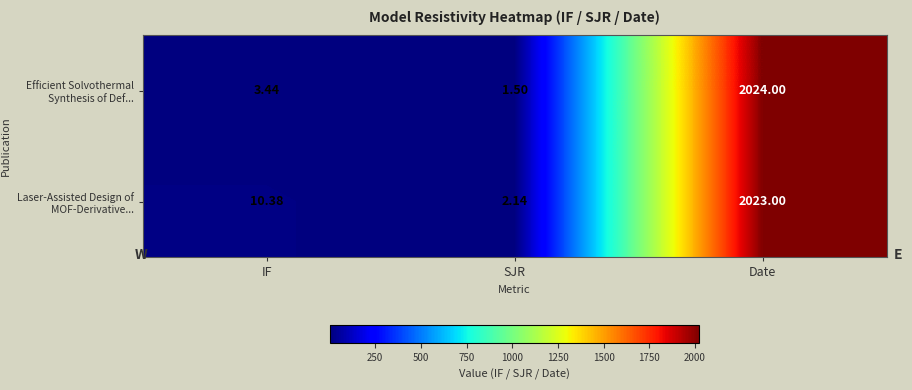

At which label does Efficient Solvothermal Synthesis of Def... first exceed 3?

IF